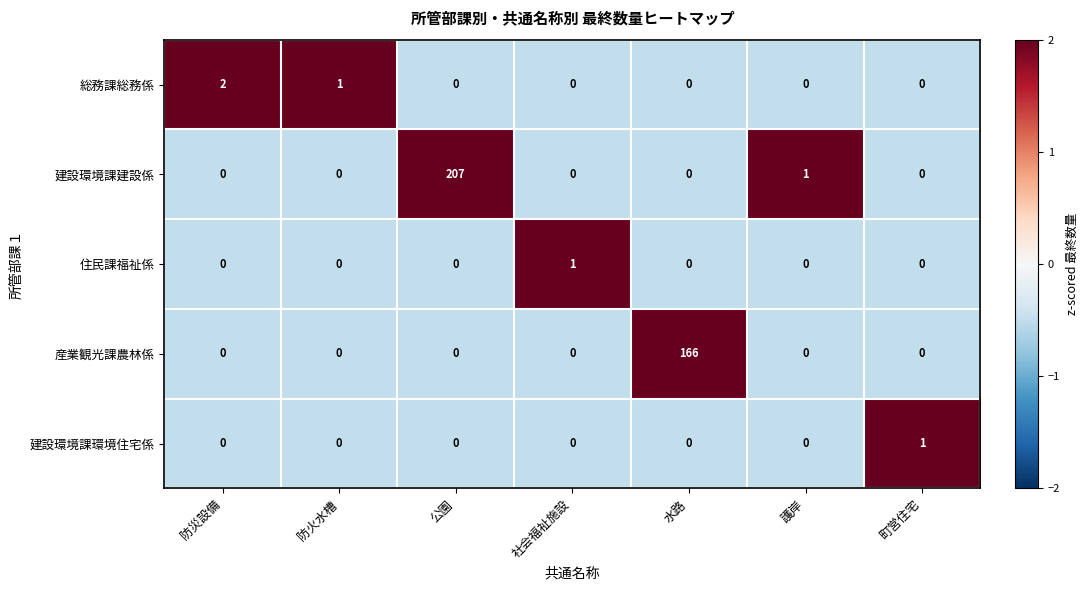

True or false: 建設環境課建設係 has a value of 0 at 水路.

True